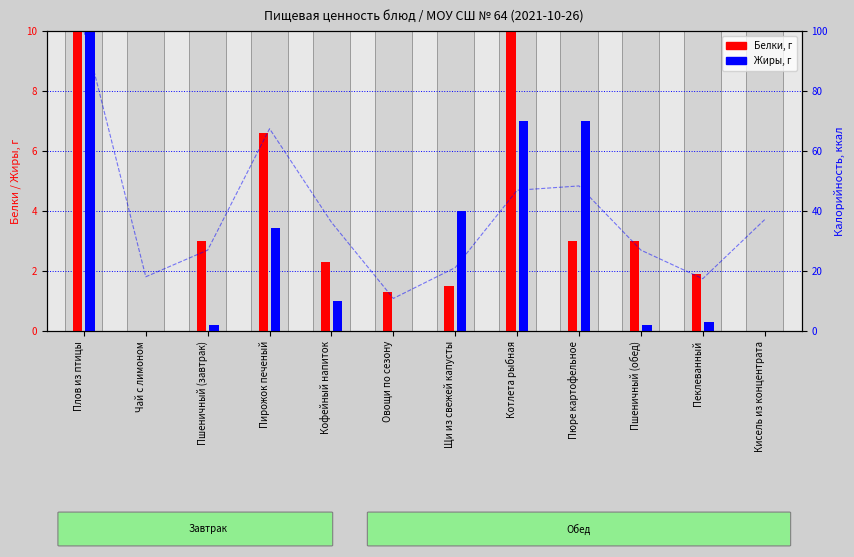

Which label corresponds to the largest value in the chart?

Плов из птицы